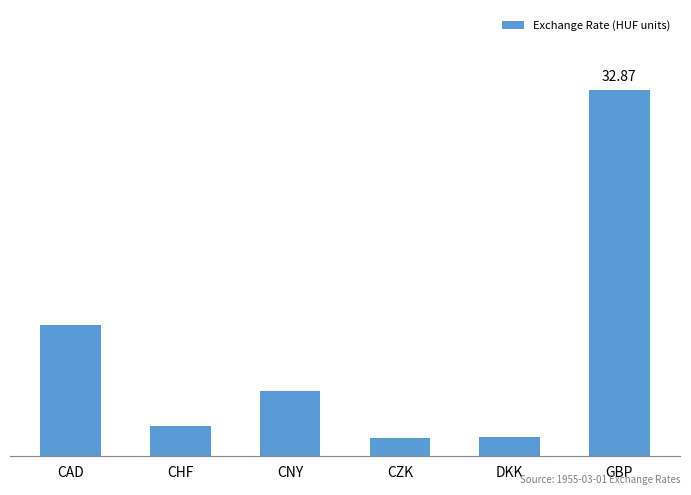

Rank the categories by value from lowest to highest.

CZK, DKK, CHF, CNY, CAD, GBP